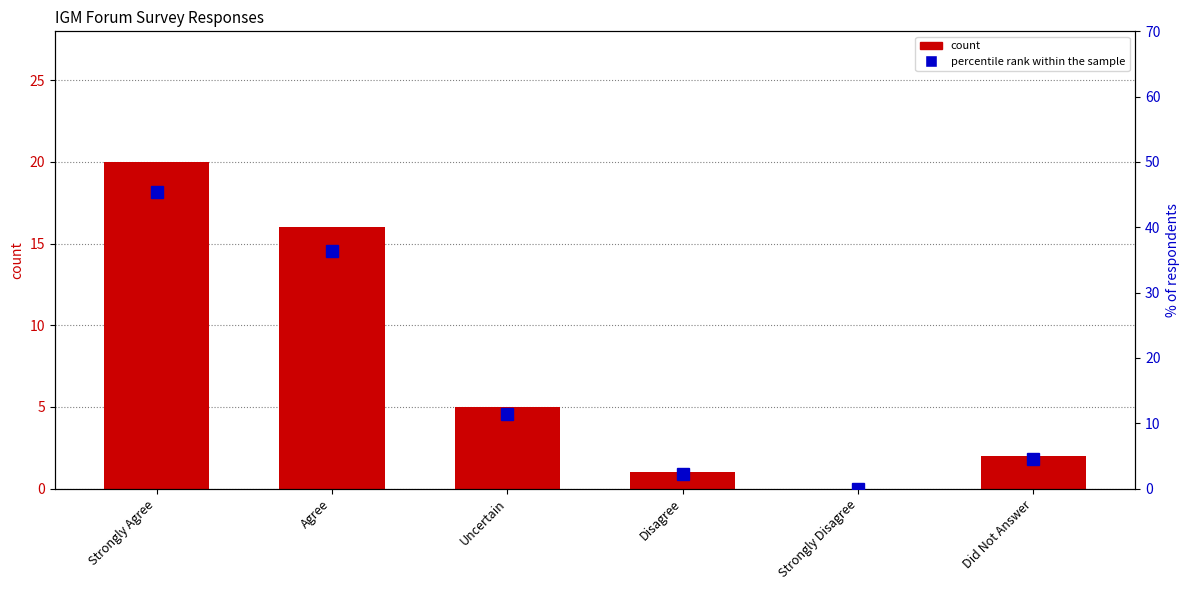

Is the value of percentile rank within the sample at Did Not Answer greater than the value of count at Did Not Answer?

Yes